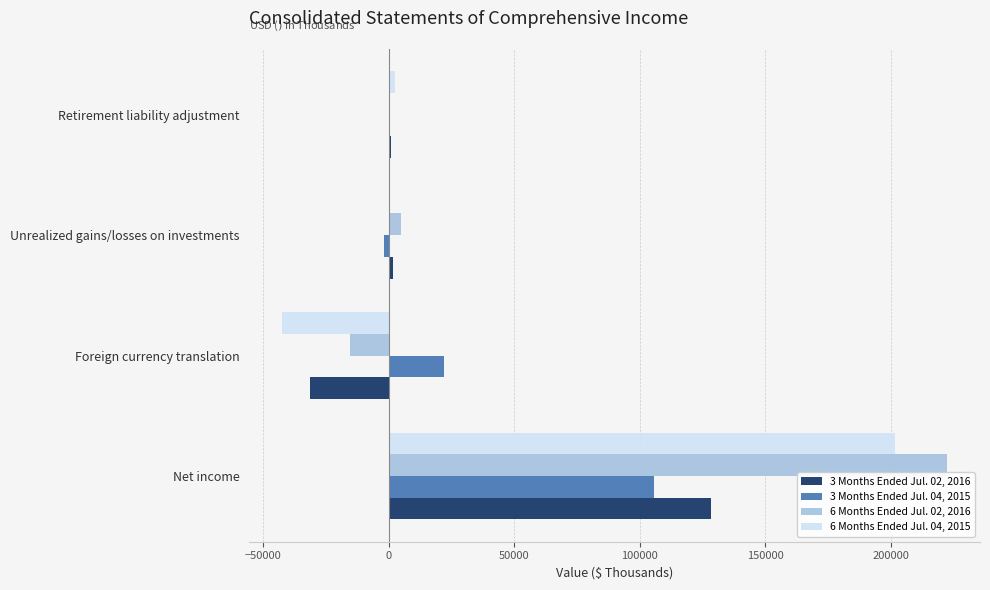

The 3 Months Ended Jul. 04, 2015 series shows 105657 at Net income. True or false?

True